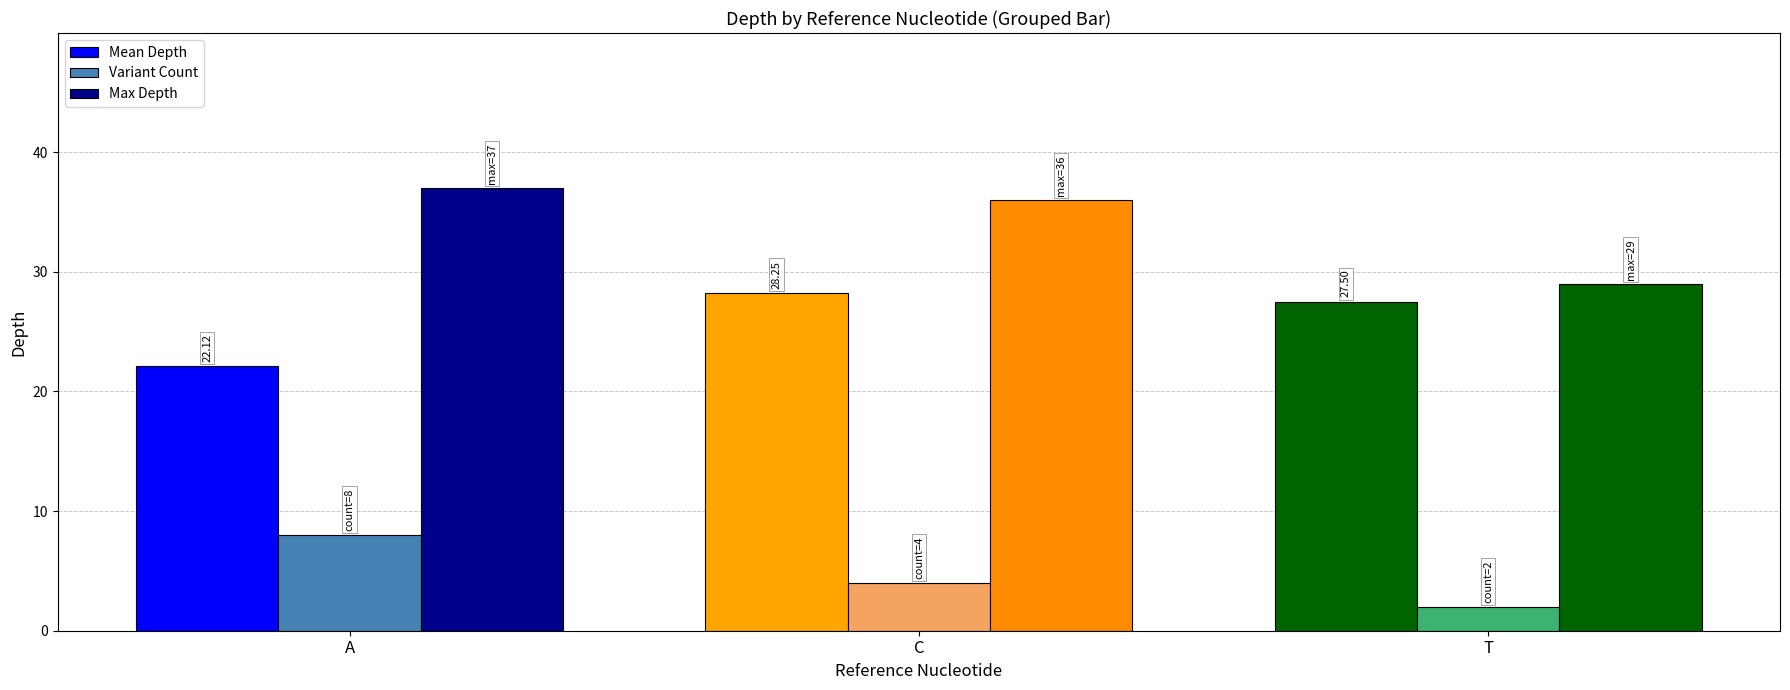

How many bars are there in each group?

3